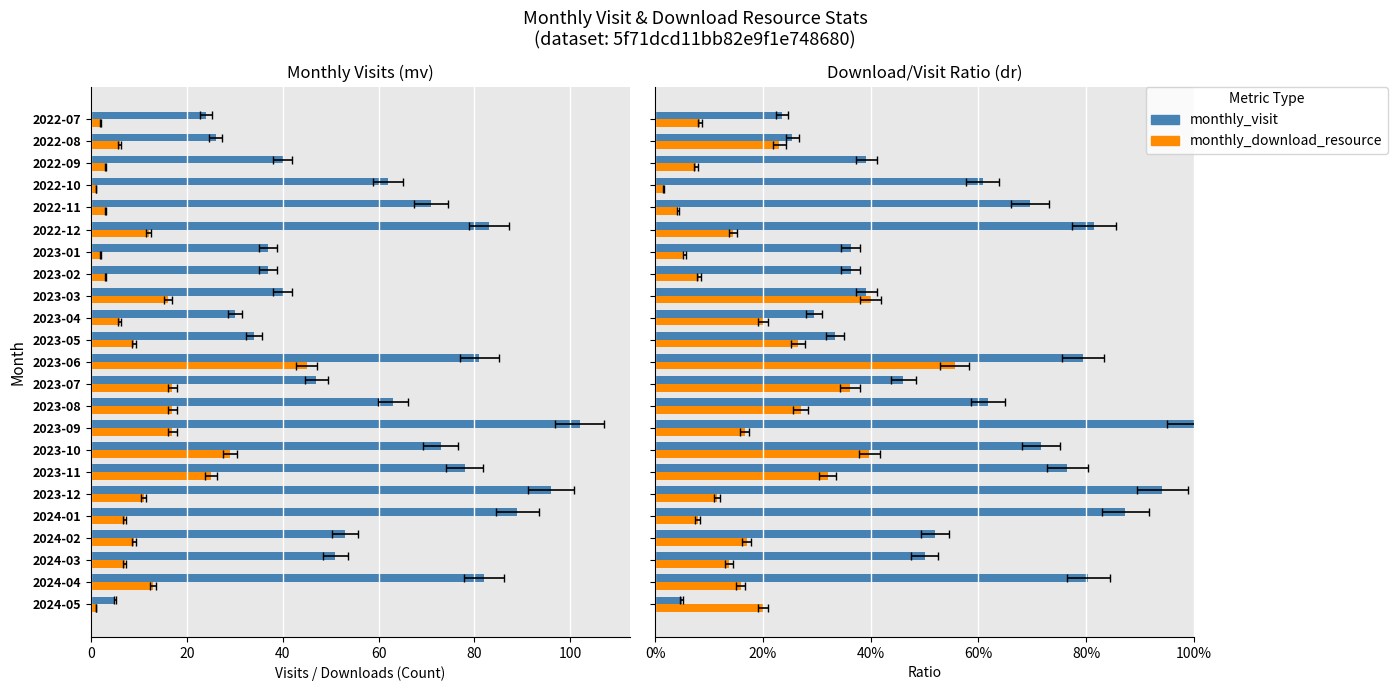

Rank the series at 2023-08 from highest to lowest value.

monthly_visit, monthly_download_resource